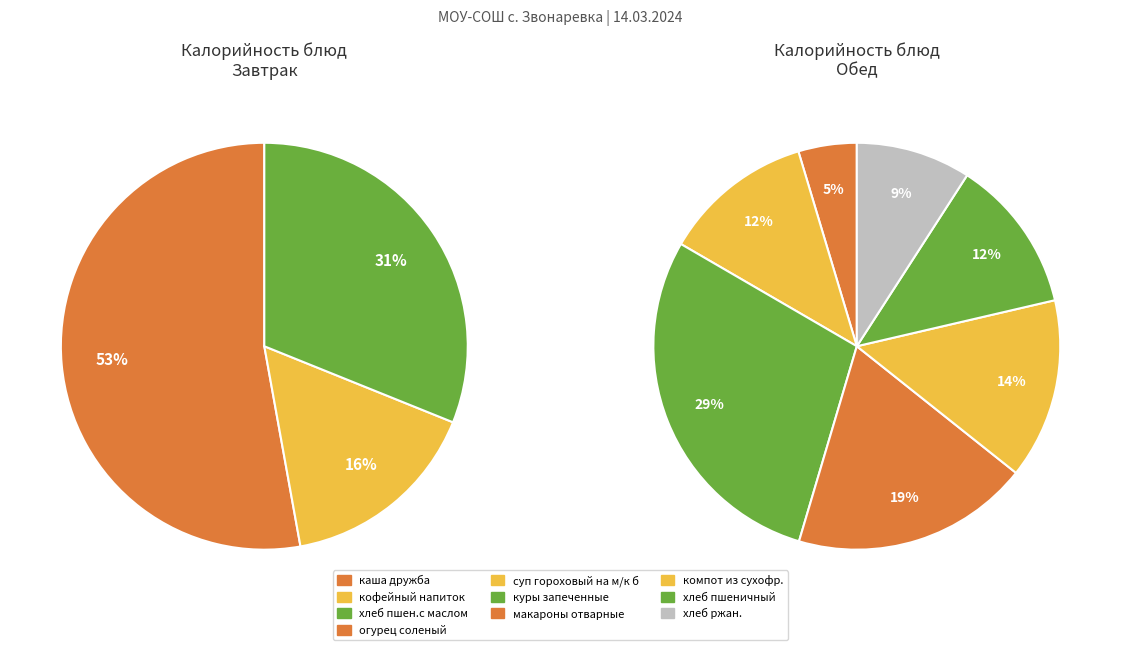

Which category has the biggest portion of the pie?

каша дружба